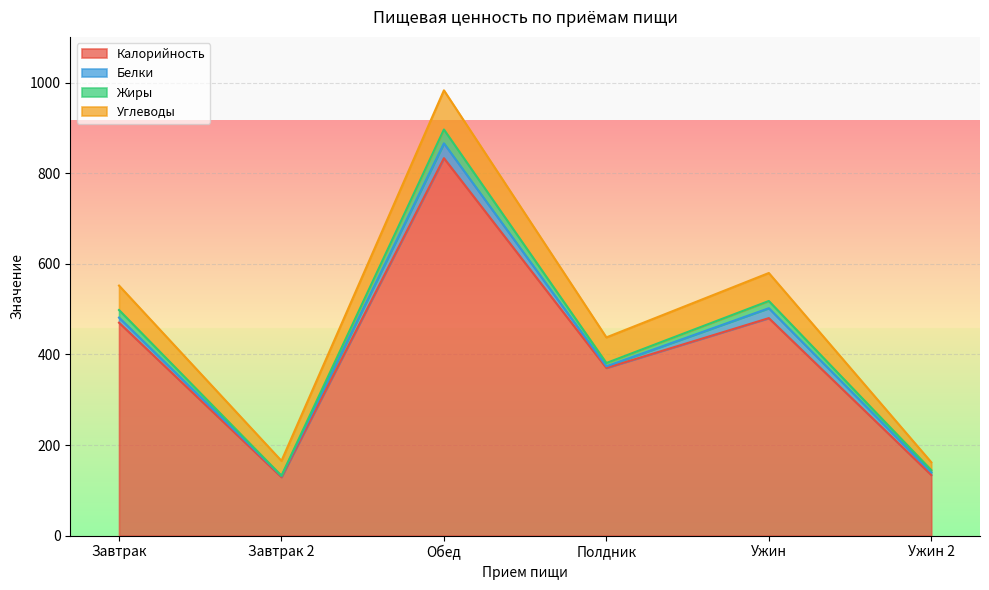

True or false: Углеводы and Белки cross at least once.

False